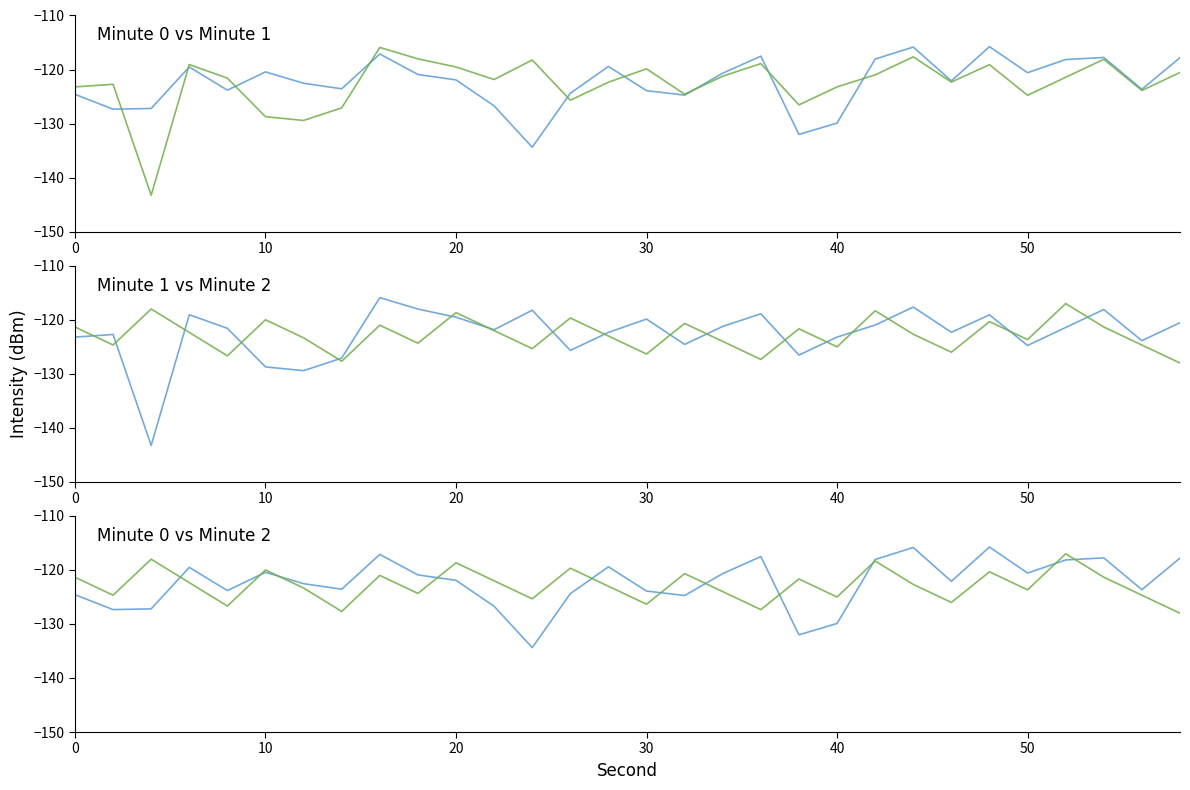

Is the value of Minute 1 at 14 greater than the value of Minute 0 at 13?

Yes